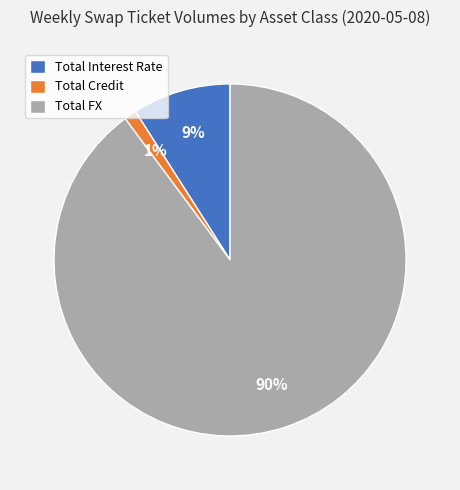

The Total Credit slice represents 1% of the pie. True or false?

True